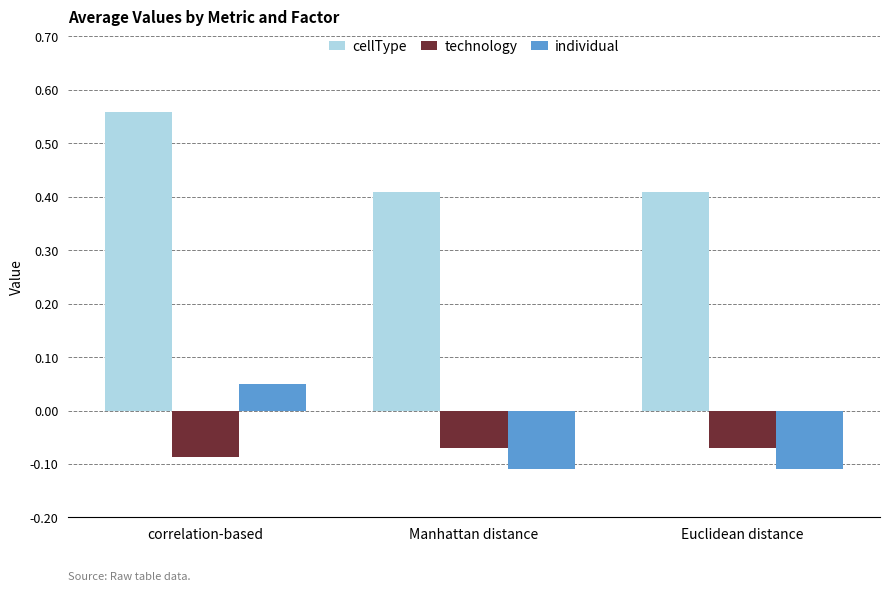

Where is individual nearest to the value 0?

correlation-based